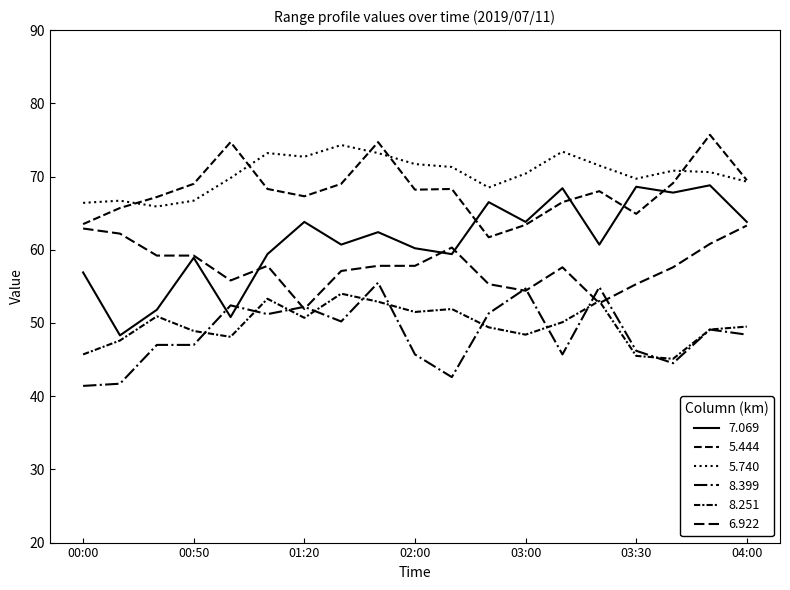

Which label corresponds to the smallest value in the chart?

00:00